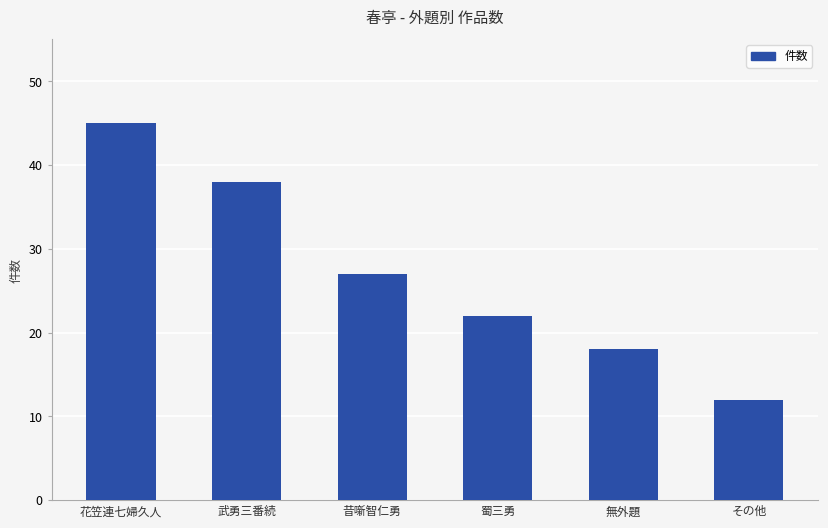

What is the value of the 5th bar from the left?

18